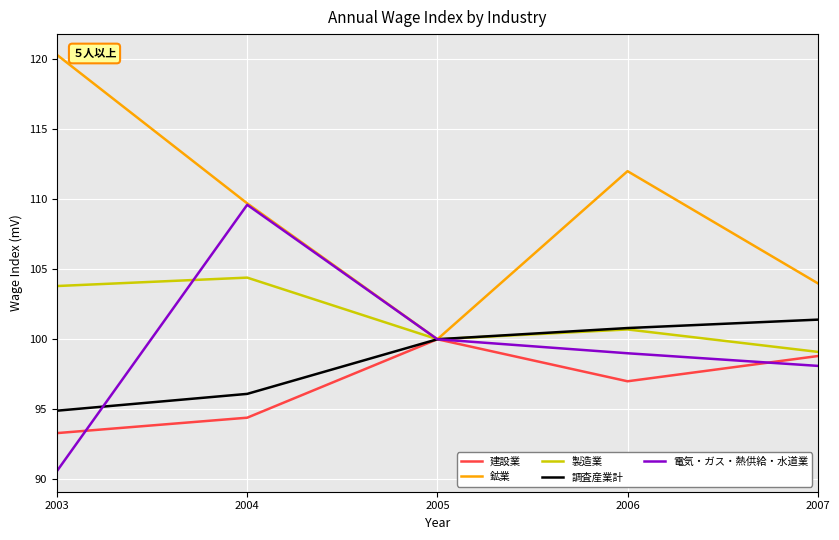

At which category is the sum across all series the highest?

2004